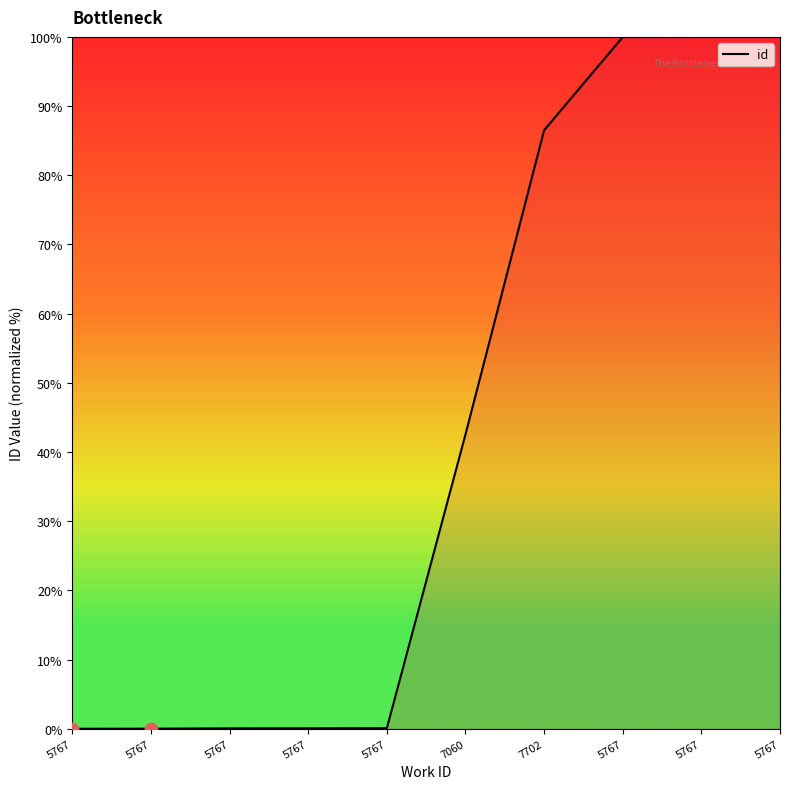

How many lines are shown in the chart?

1